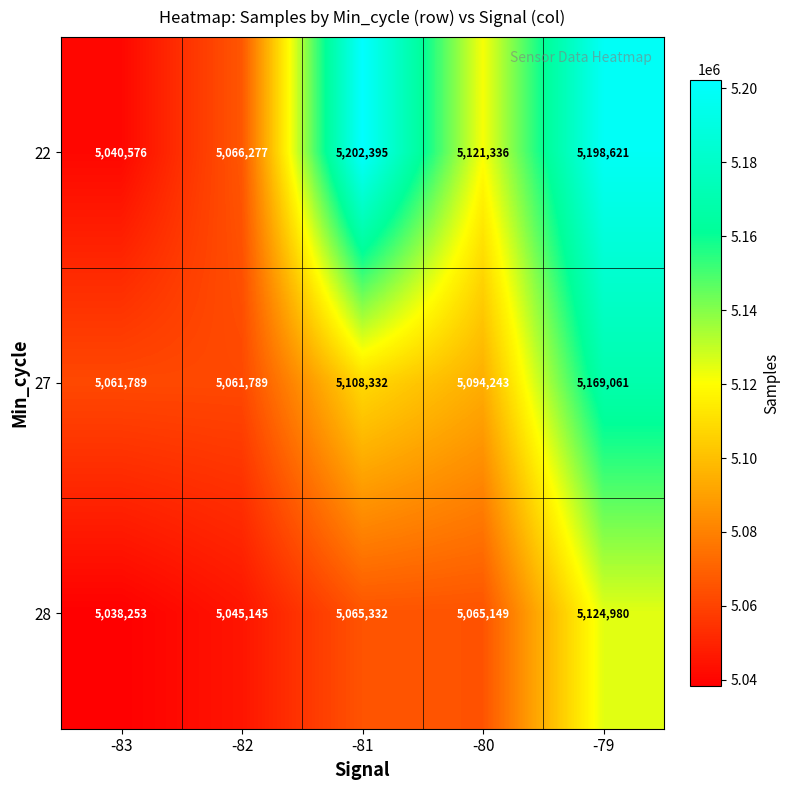

What is the difference between the maximum and minimum values in the 28 series?

86727